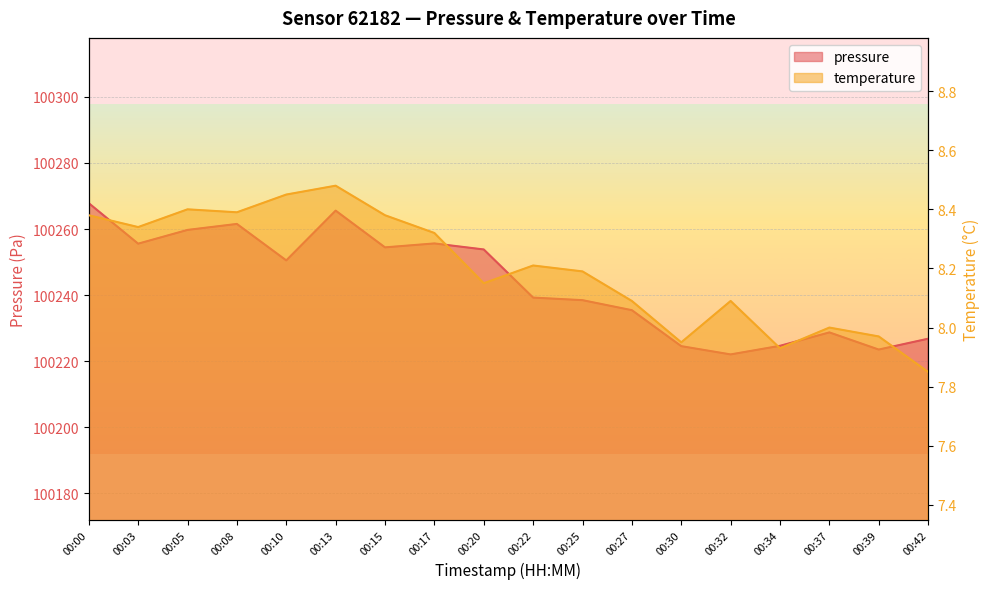

At which category is the sum across all series the highest?

00:00